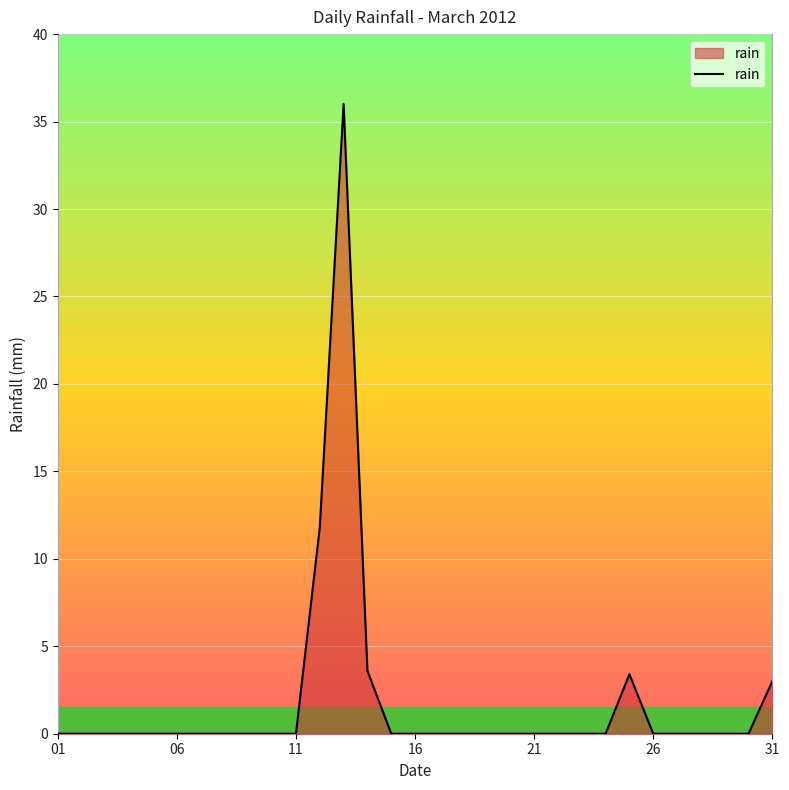

Does the chart display data point markers on the line(s)?

No